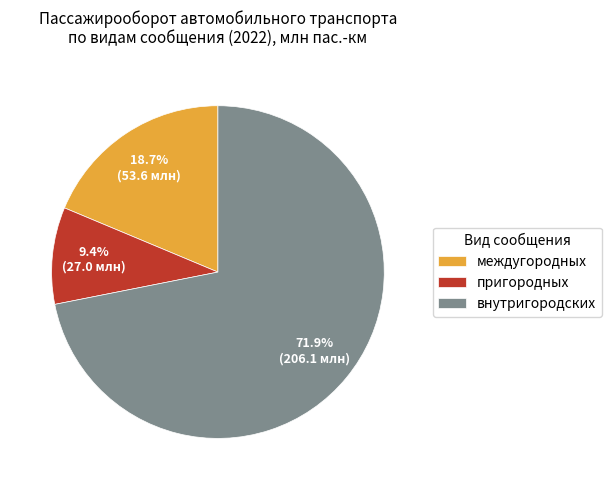

Which category accounts for the majority?

внутригородских